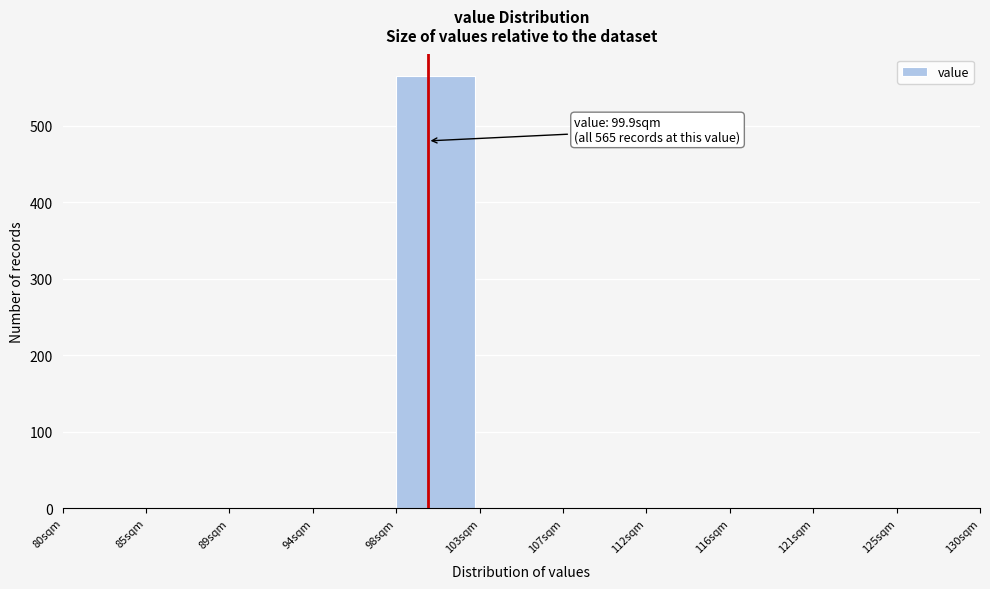

Over which range of the x-axis is the bar tallest?

98.0 to 102.5